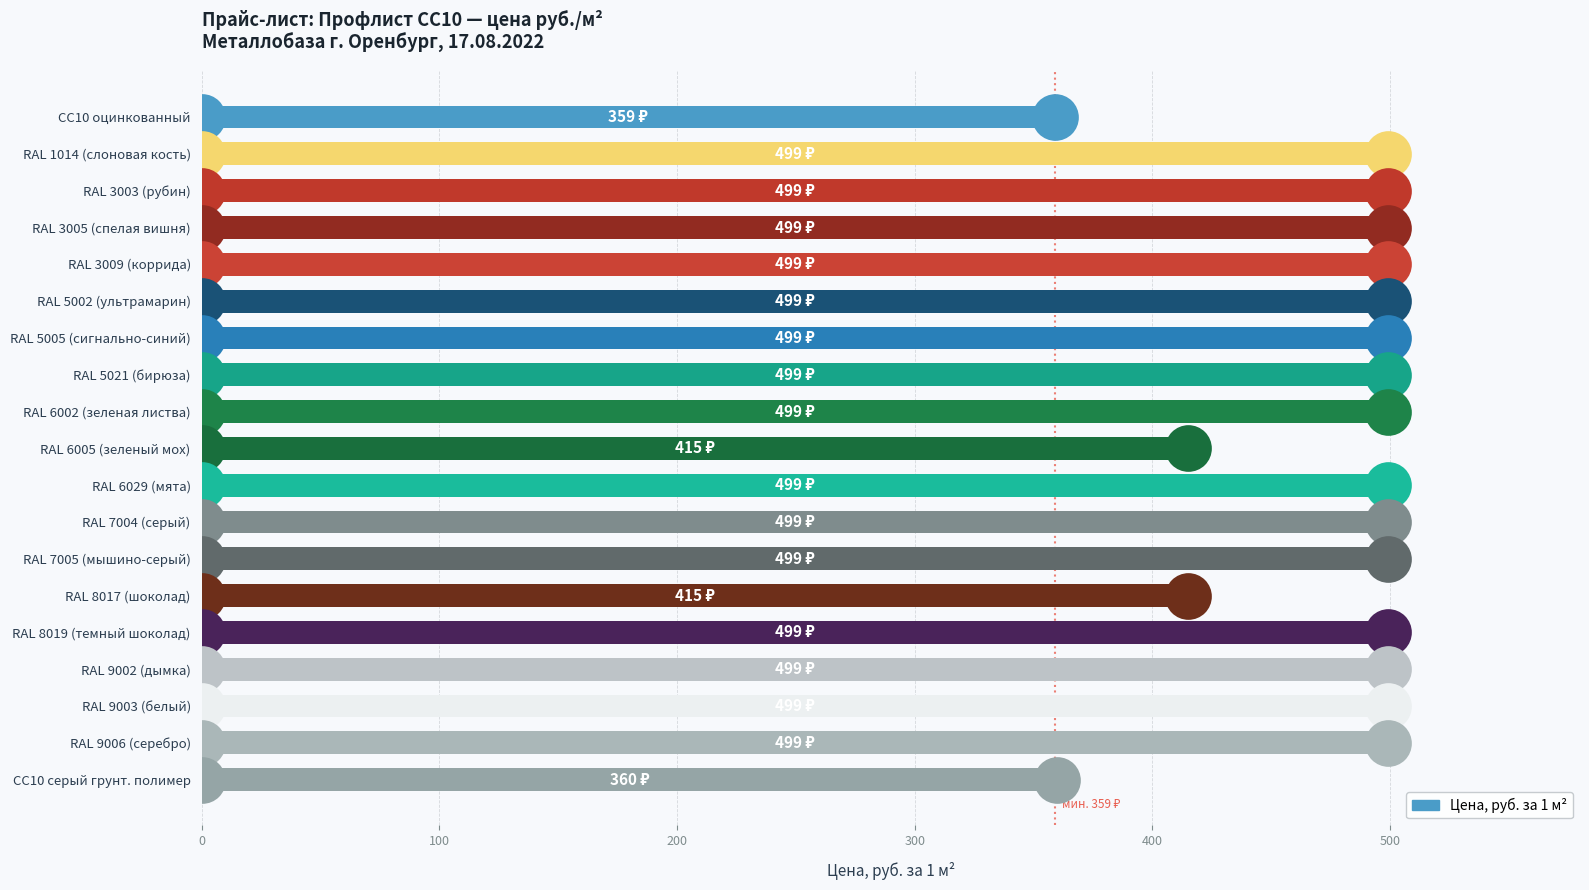

Approximately how many times larger is the value at RAL 1014 (слоновая кость) compared to RAL 8017 (шоколад)?

1.2